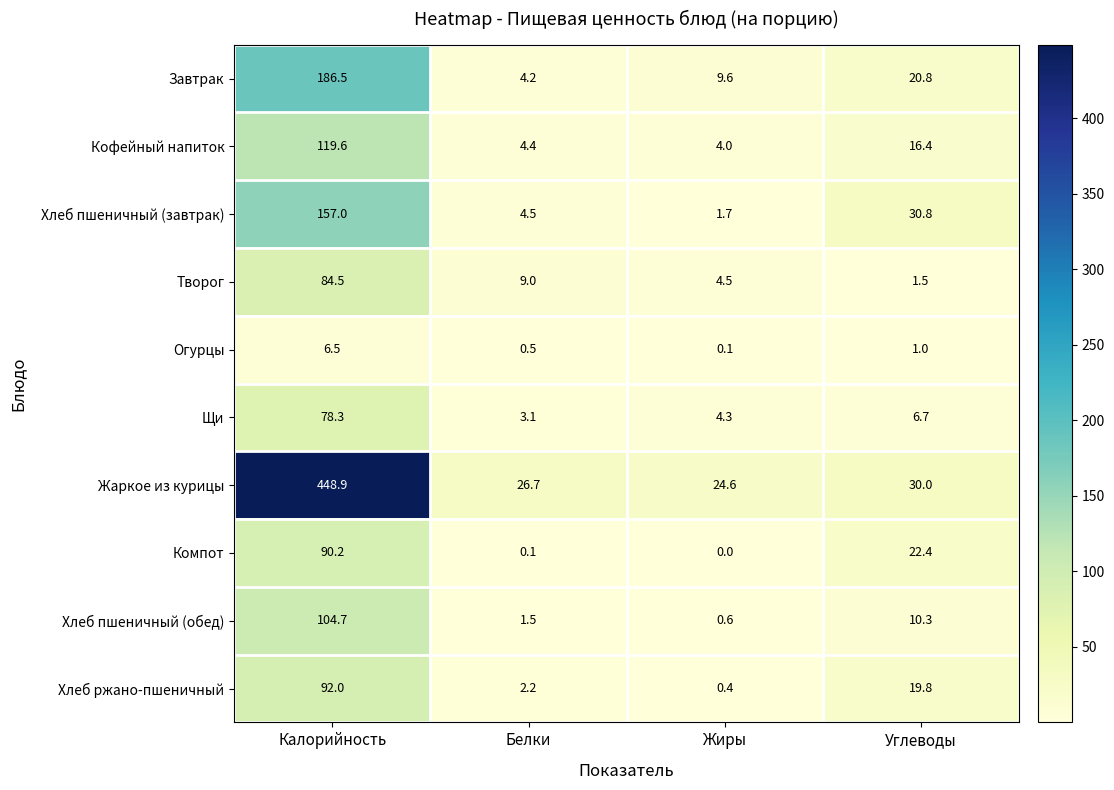

What is the sum of all Компот values?

112.7